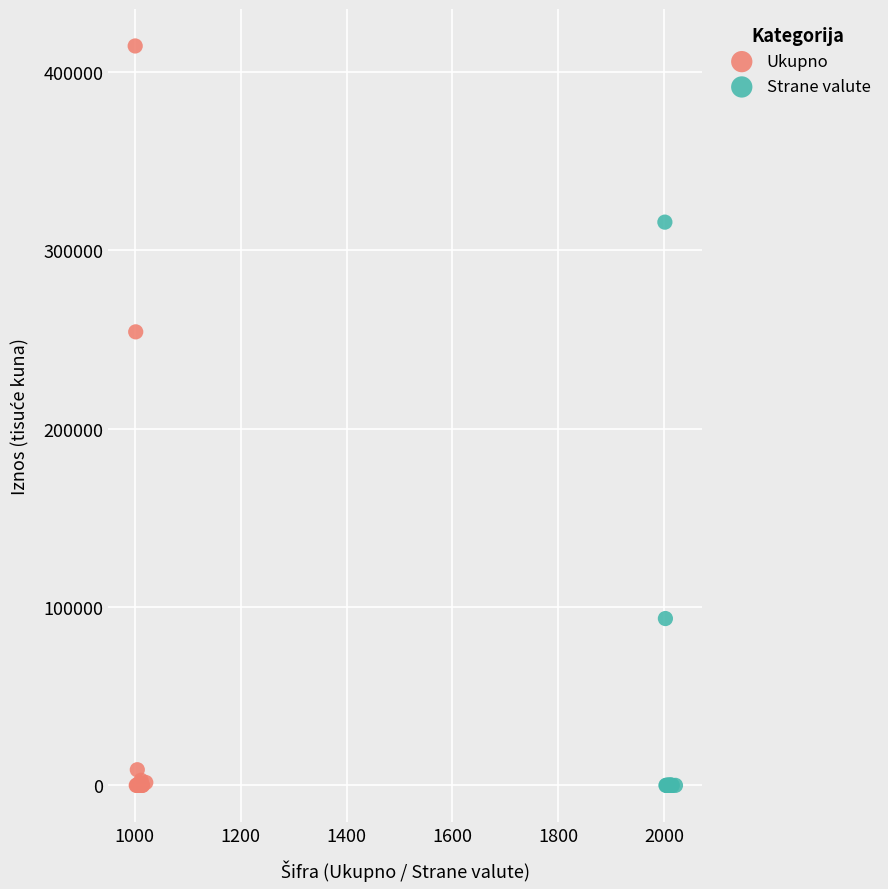

Which series has the largest Y range (max minus min)?

Ukupno